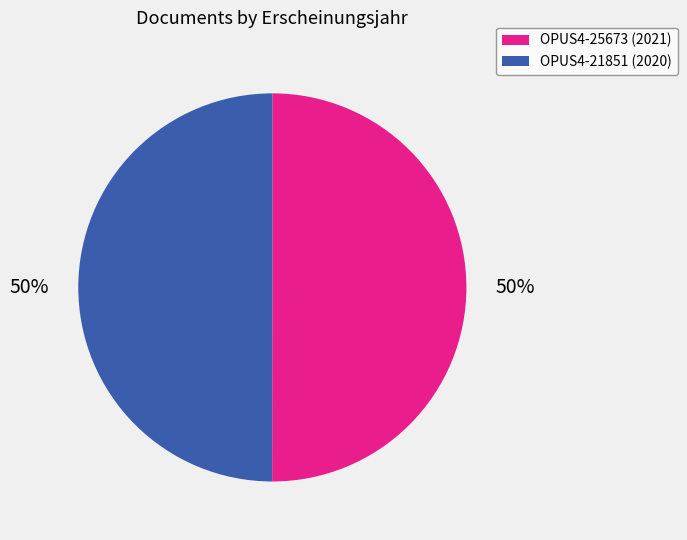

To the nearest percent, what is the average slice percentage?

50%